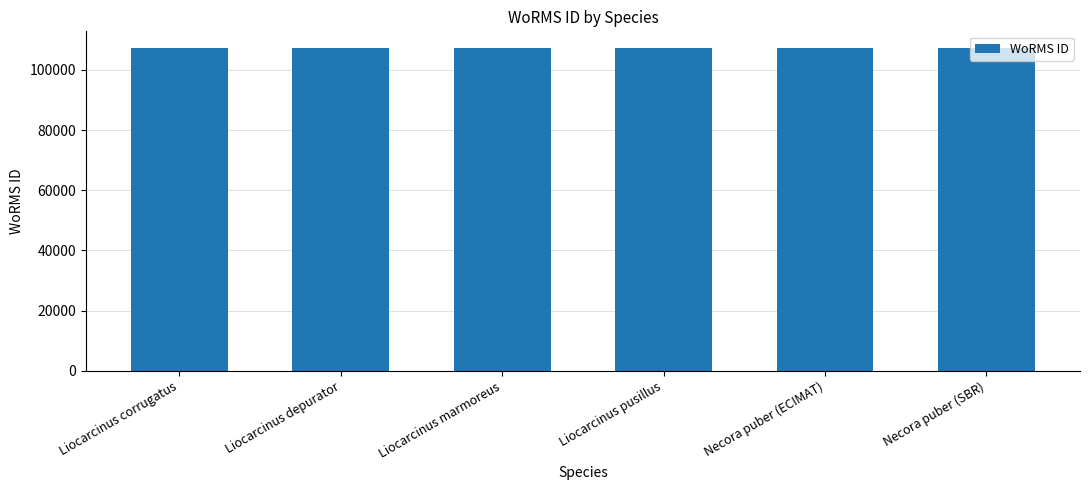

What is the average value?

107392